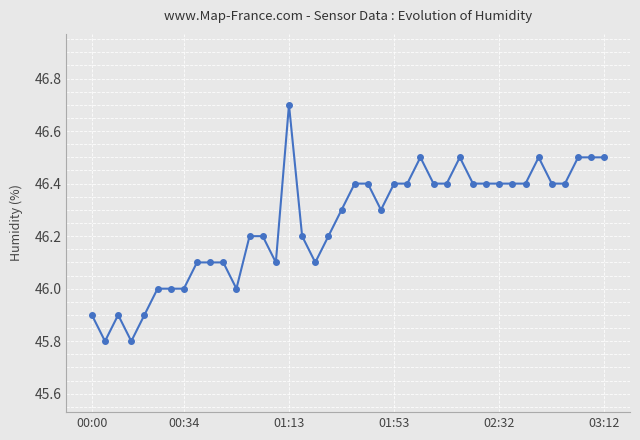

What is the value of the 39th point from the left?

46.5